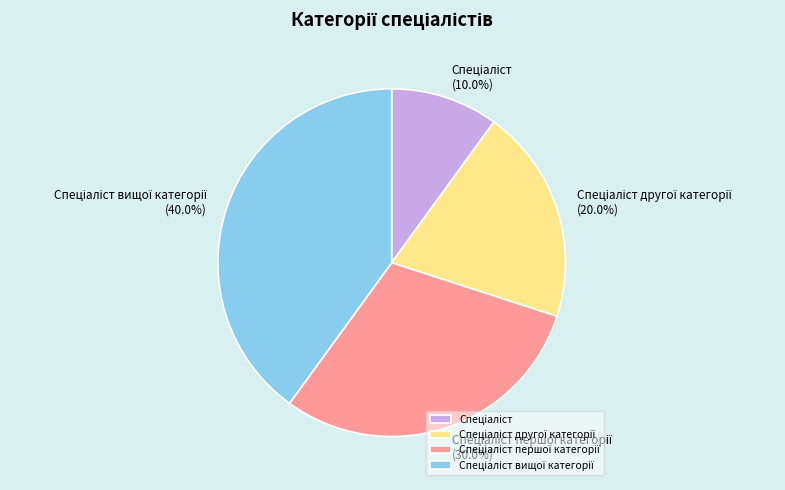

Count the number of slices in the pie.

4